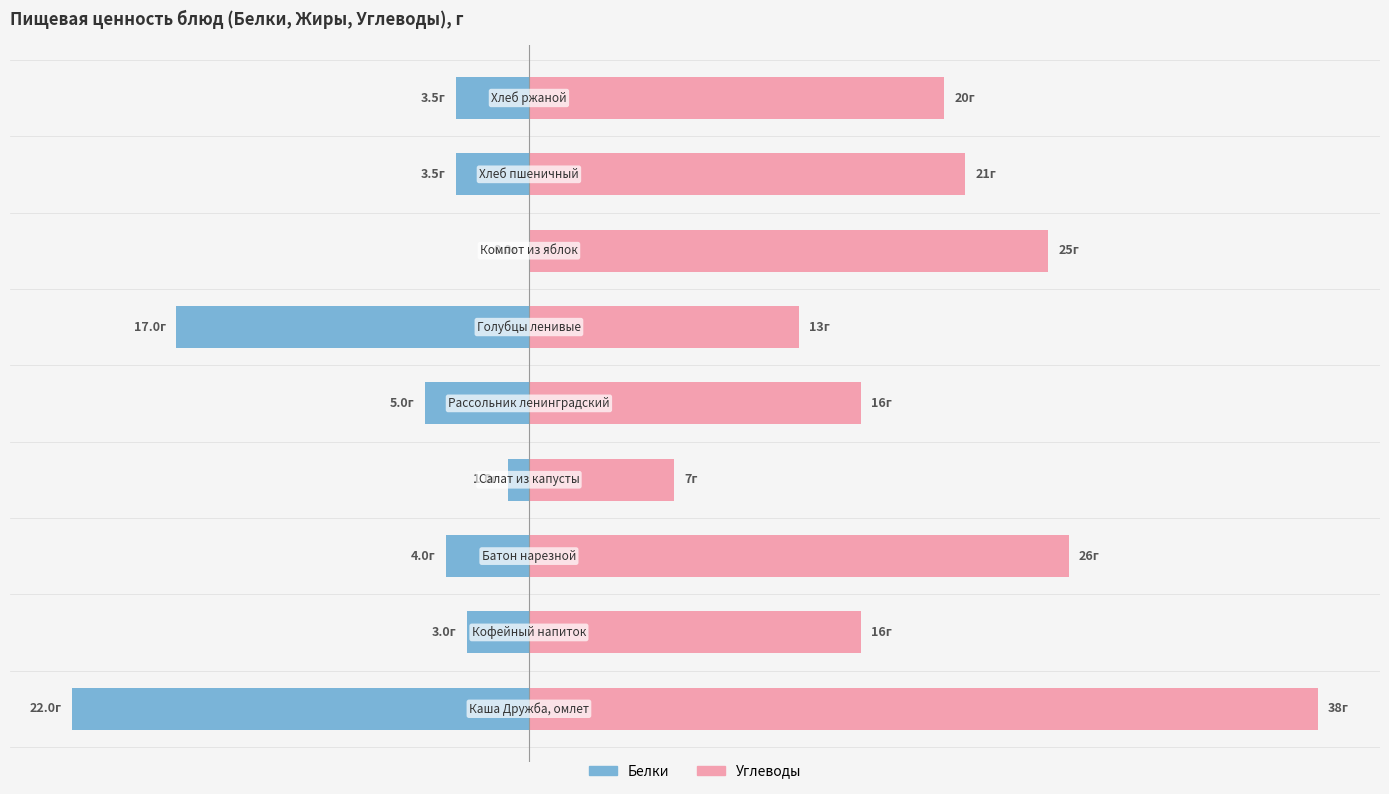

Which series has the widest spread of values?

Углеводы